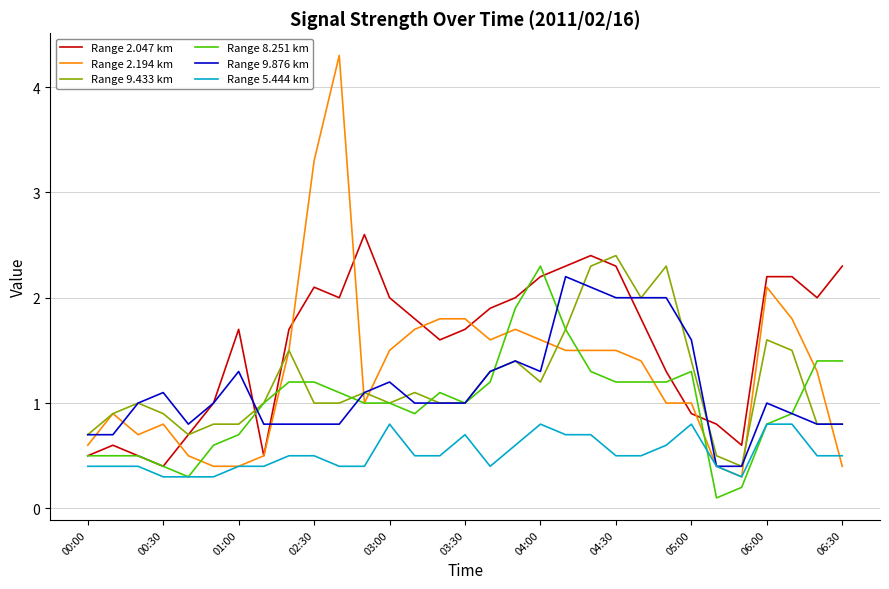

Which series has the widest spread of values?

Range 2.194 km